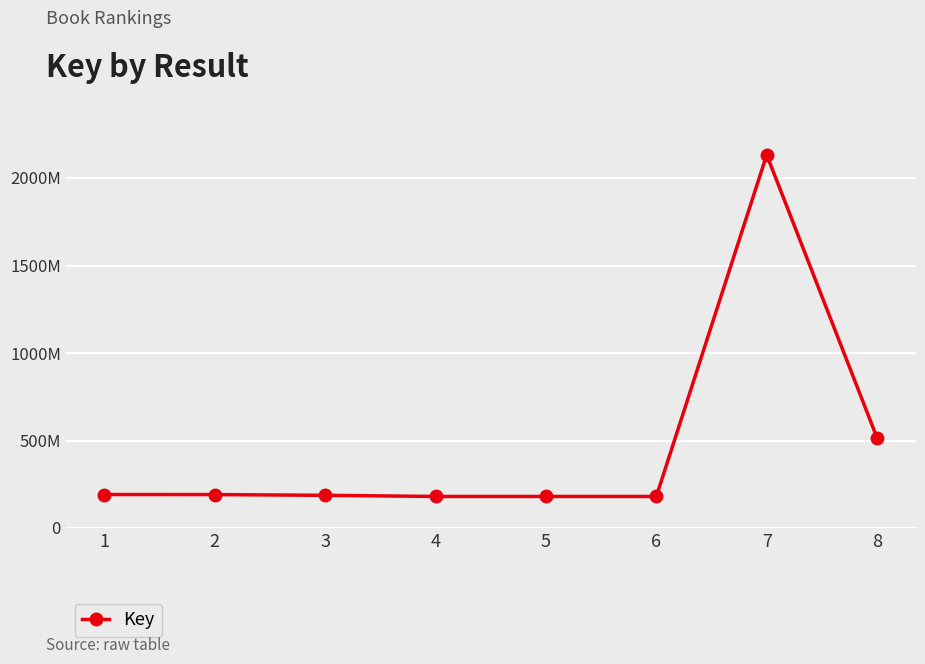

How many points are lower than both their immediate neighbors (excluding endpoints)?

2